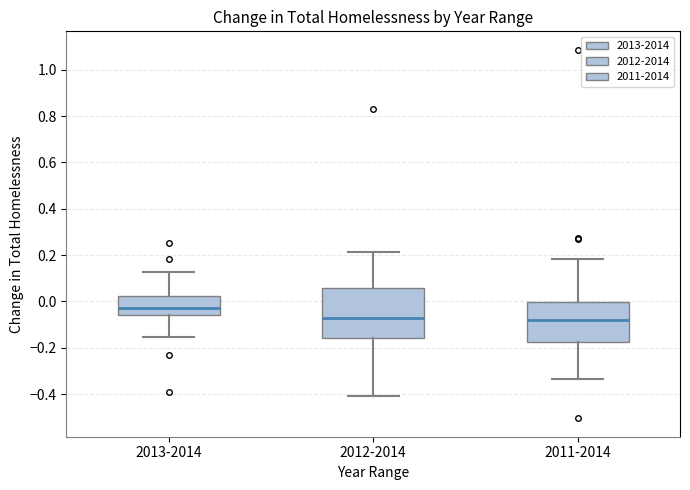

Reading left to right, transcribe this box plot: for each box, give where its median line is, the range the box spans, and where its two whiskers end, as read against the y-axis. The values are not printed on the chart, so give them approximately, as read against the axis.

2013-2014: median -0.02, box -0.06 to 0.02, whiskers -0.16 to 0.12
2012-2014: median -0.06, box -0.16 to 0.06, whiskers -0.40 to 0.22
2011-2014: median -0.08, box -0.18 to 0.00, whiskers -0.34 to 0.18